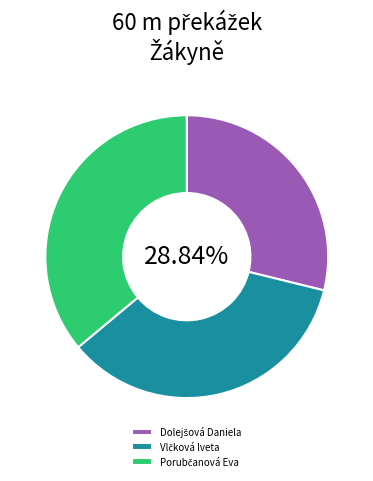

How many segments does this pie chart have?

3